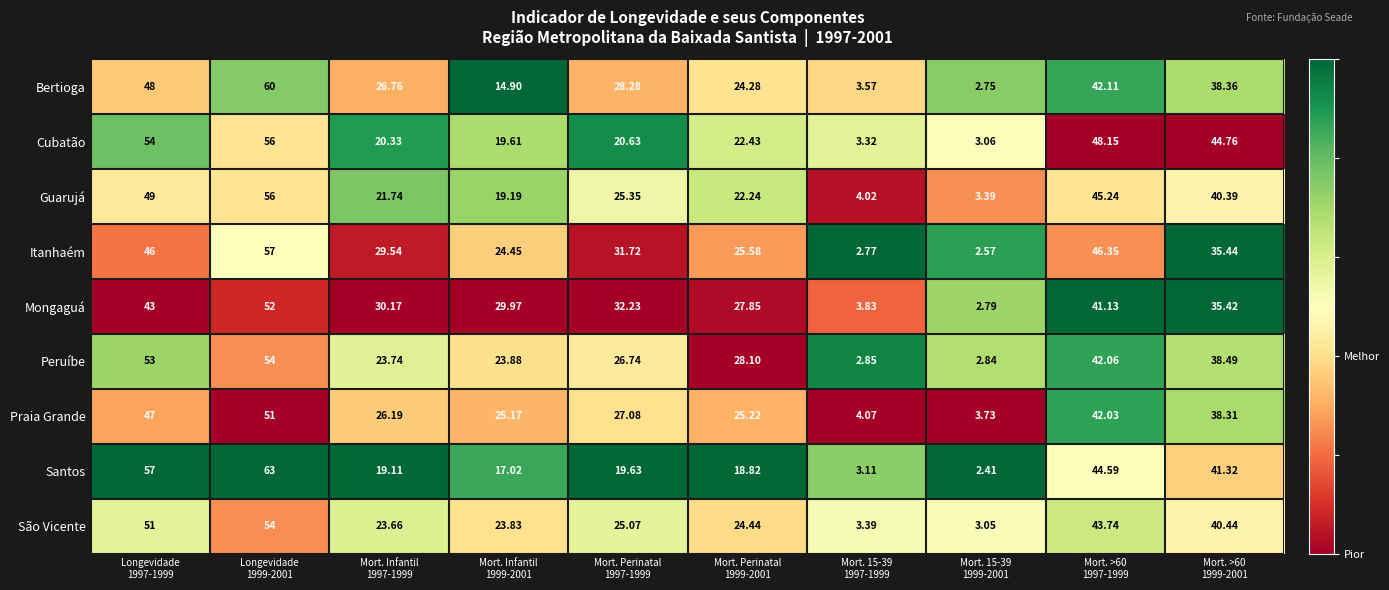

Which series has the largest total across all categories?

Itanhaém